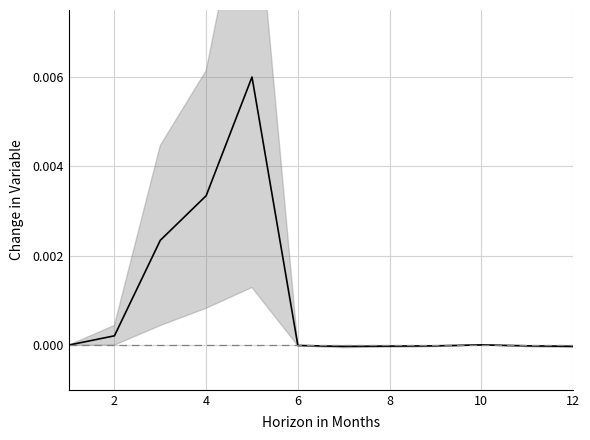

Is it true that the value at 10 is -0.0?

True